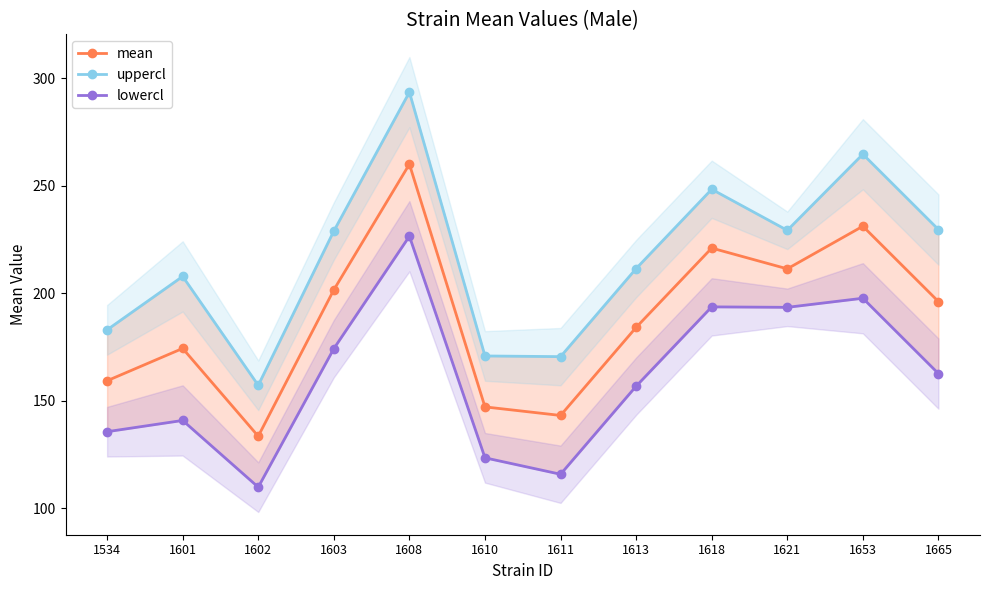

Reading left to right, transcribe all the data shown in this chart.

mean: 159.3	174.3	133.5	201.6	260.1	147.2	143.2	184.1	221.0	211.4	231.2	196.2
uppercl: 183.0	207.9	157.2	229.0	293.6	170.8	170.5	211.5	248.4	229.3	264.7	229.7
lowercl: 135.6	140.8	109.8	174.2	226.5	123.5	115.8	156.8	193.7	193.5	197.7	162.6